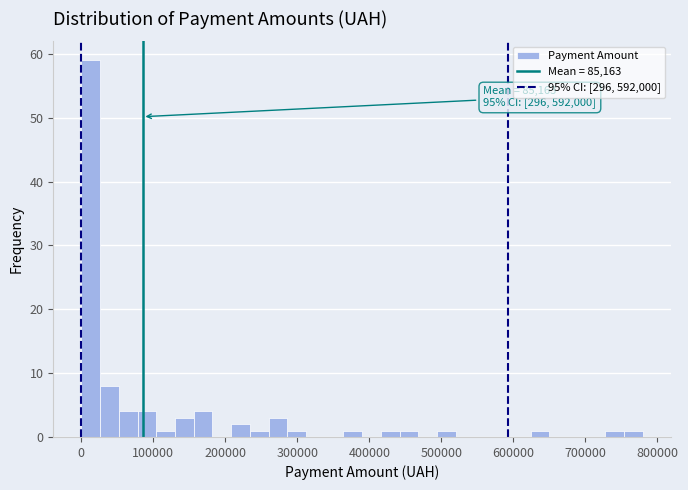

Around what value on the x-axis is the tallest bar? Give the approximate position of its centre, as read against the axis.

10000